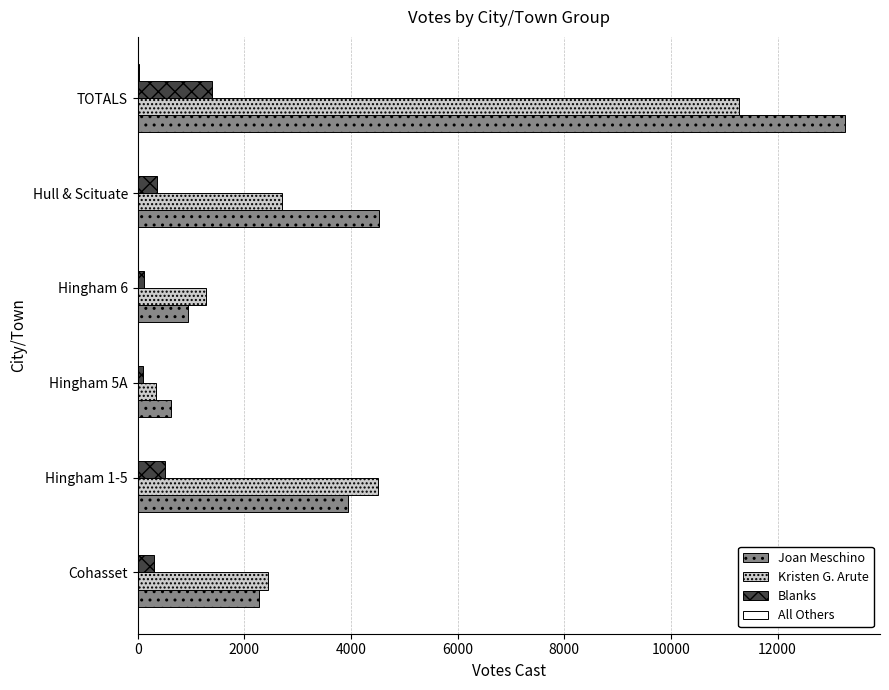

Between Hull & Scituate and TOTALS, which series saw the biggest shift?

Joan Meschino